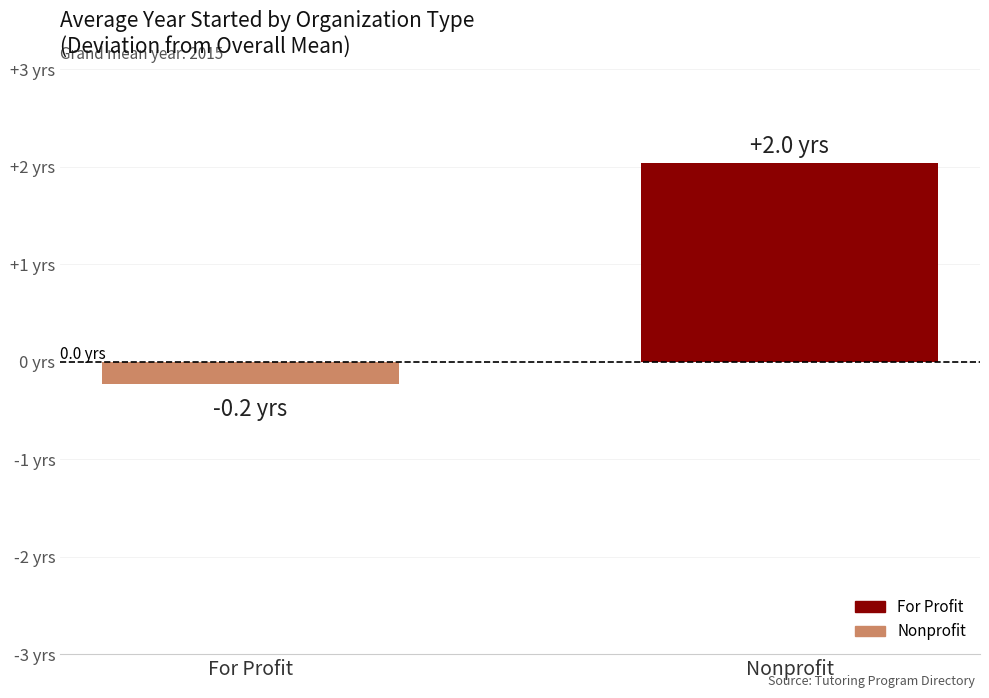

Is it true that the value at Nonprofit is 2.7?

False